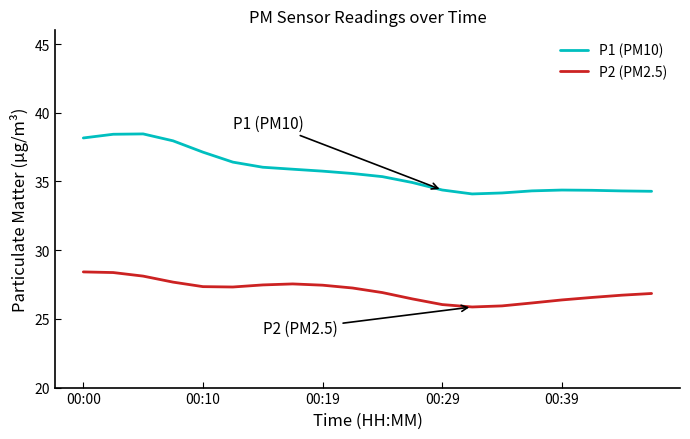

Rank the series by their maximum value, from highest to lowest.

P1 (PM10), P2 (PM2.5)